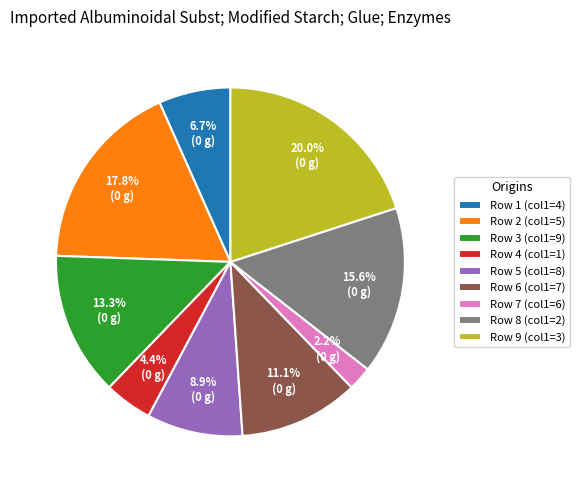

How many slices are in this pie chart?

9